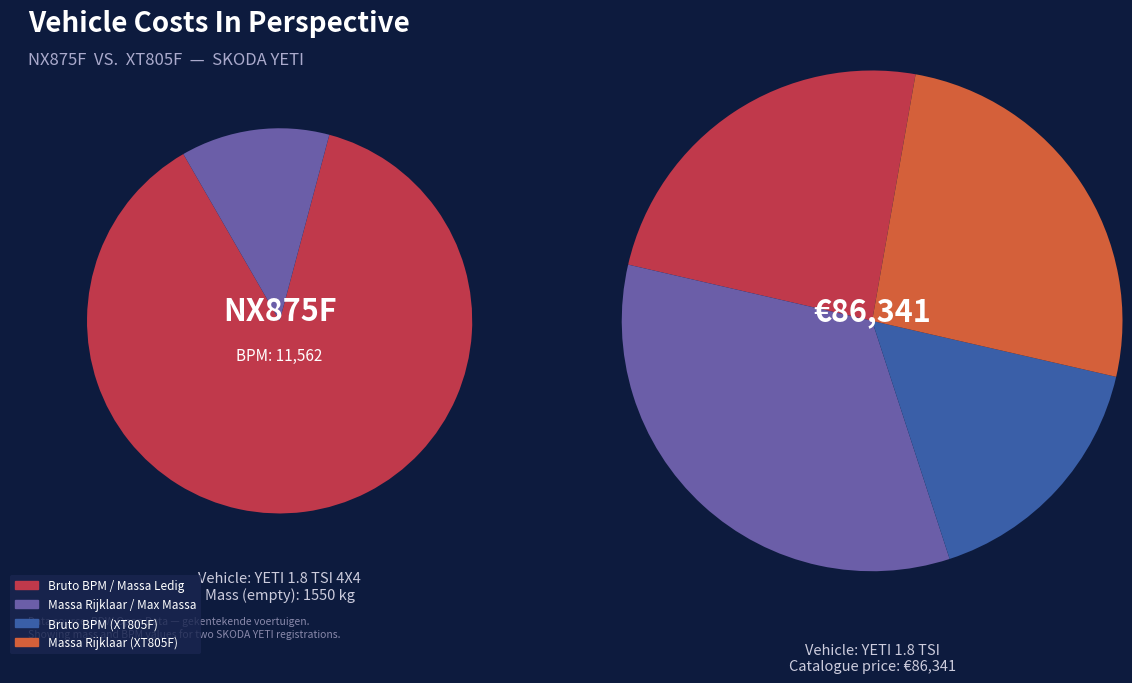

To the nearest percent, what is the combined percentage of XT805F and NX875F?

100%